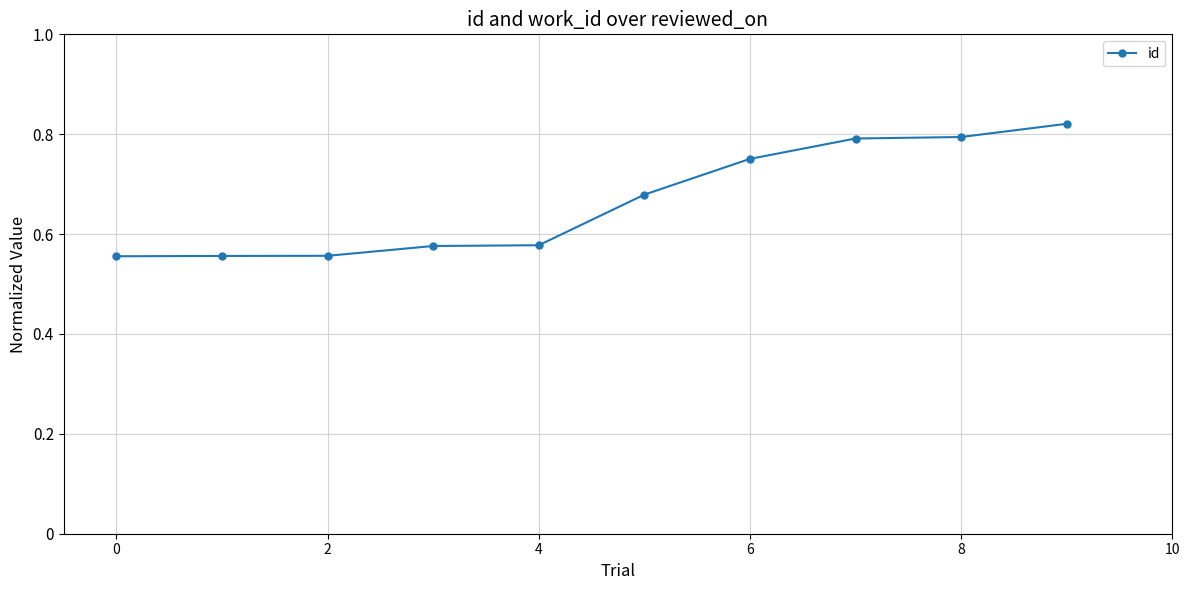

Count the values in the range 0 to 1.

10